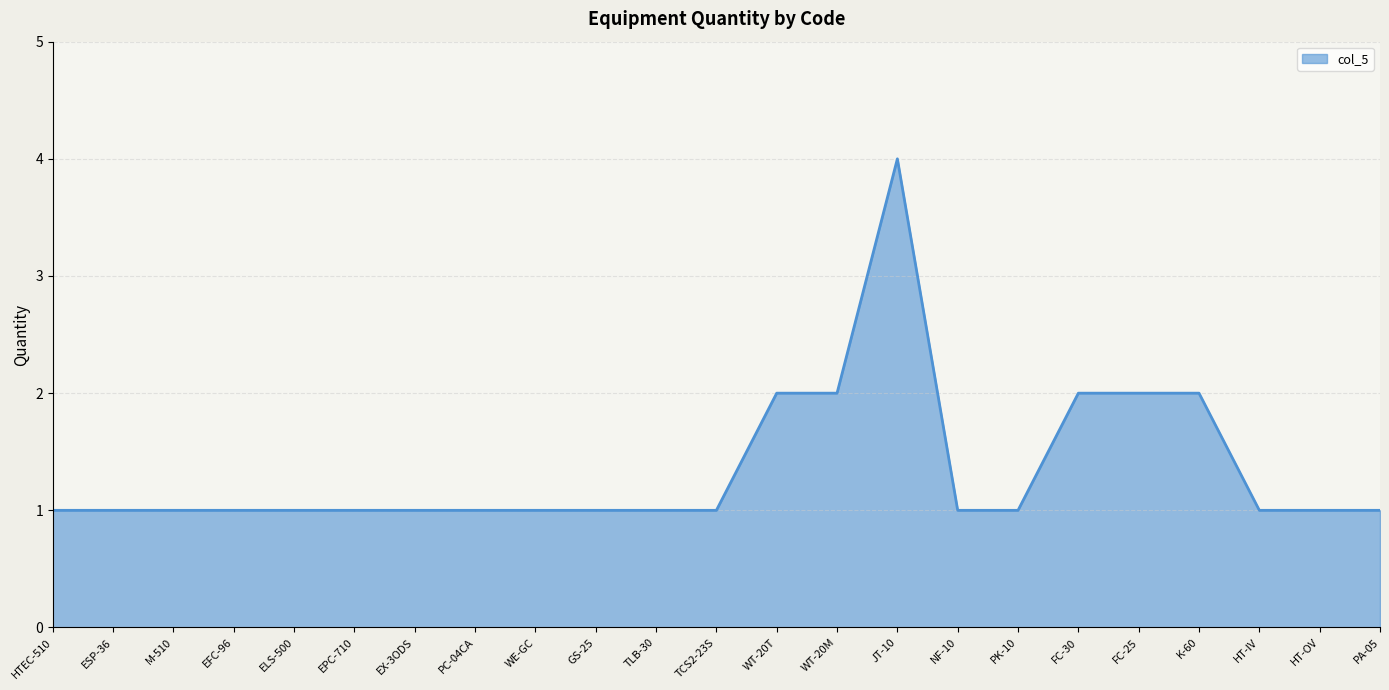

Does the chart have visible grid lines?

Yes